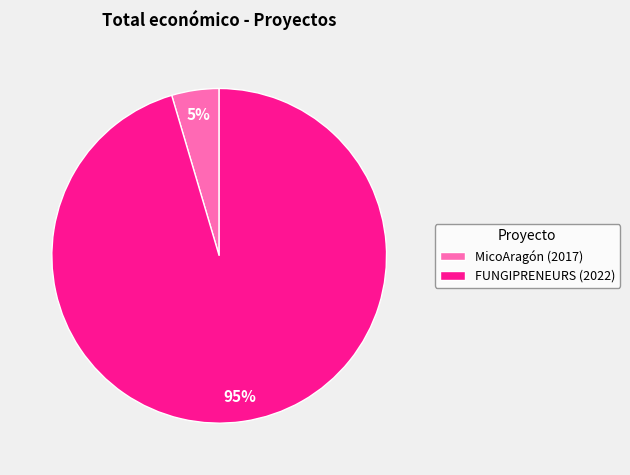

To the nearest percent, what is the combined percentage of FUNGIPRENEURS (2022) and MicoAragón (2017)?

100%